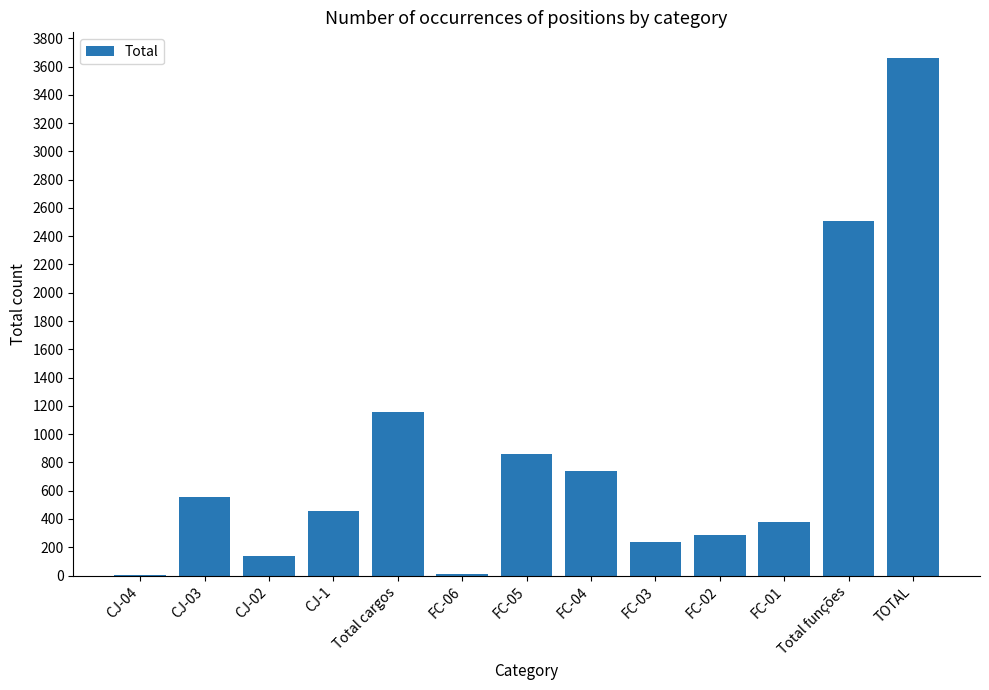

True or false: the data shows 1188 at FC-04.

False